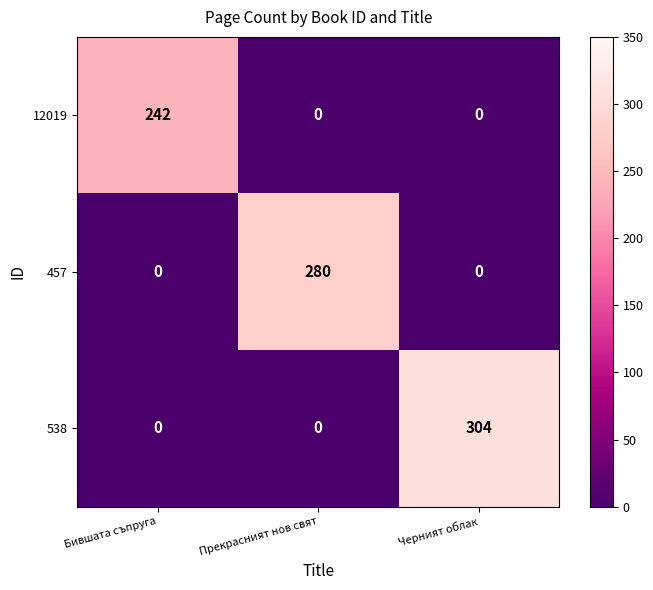

At how many categories does at least one series exceed 159?

3